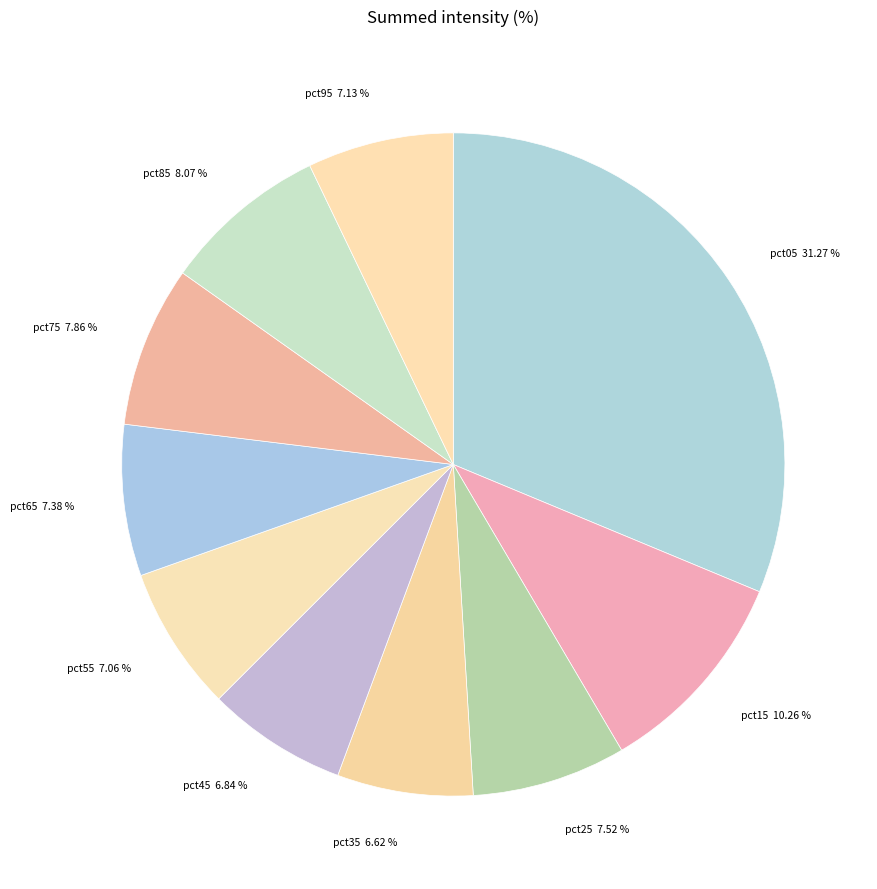

The pct45 slice represents 7% of the pie. True or false?

True